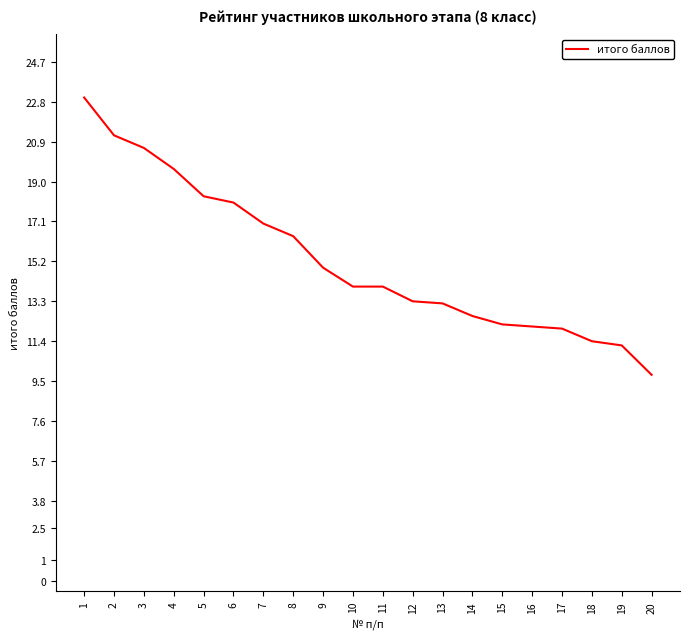

How many lines are shown in the chart?

1